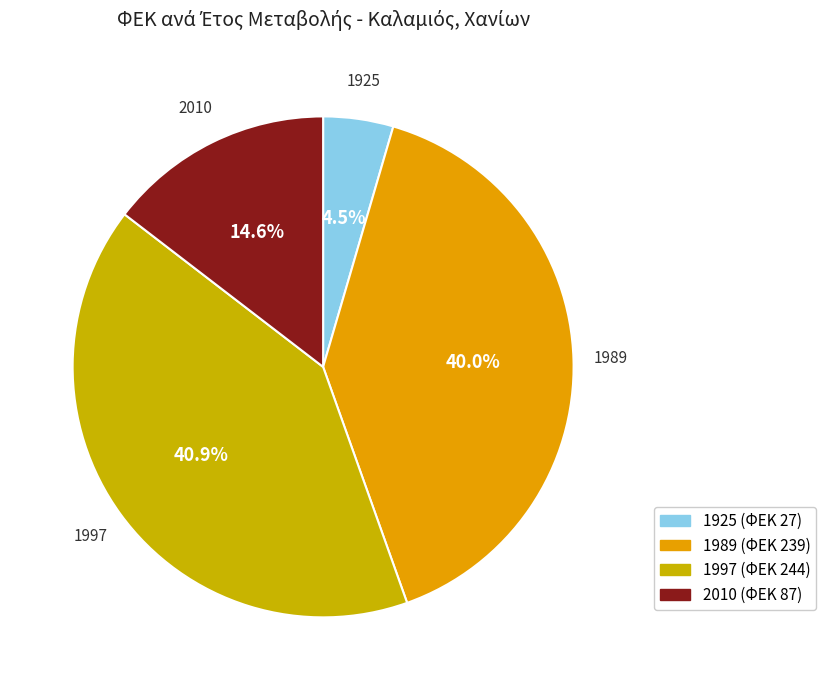

What is the largest slice in the pie chart?

1997